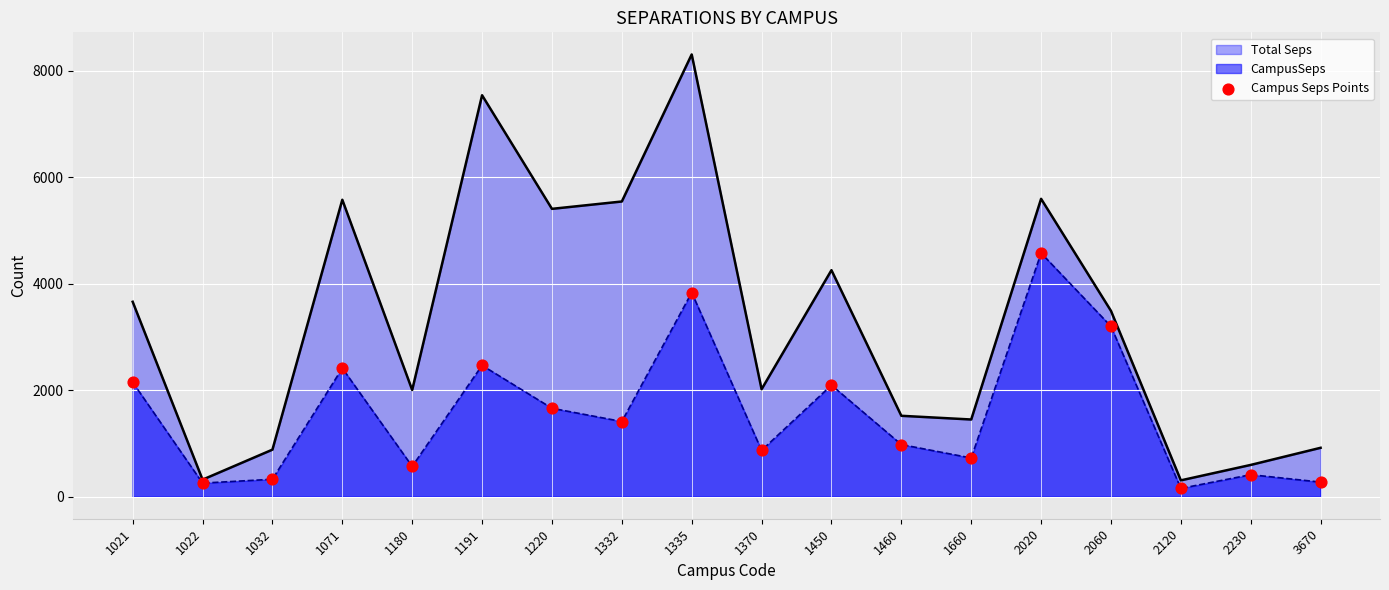

What is the change in value from 1332 to 3670?

-1137.8